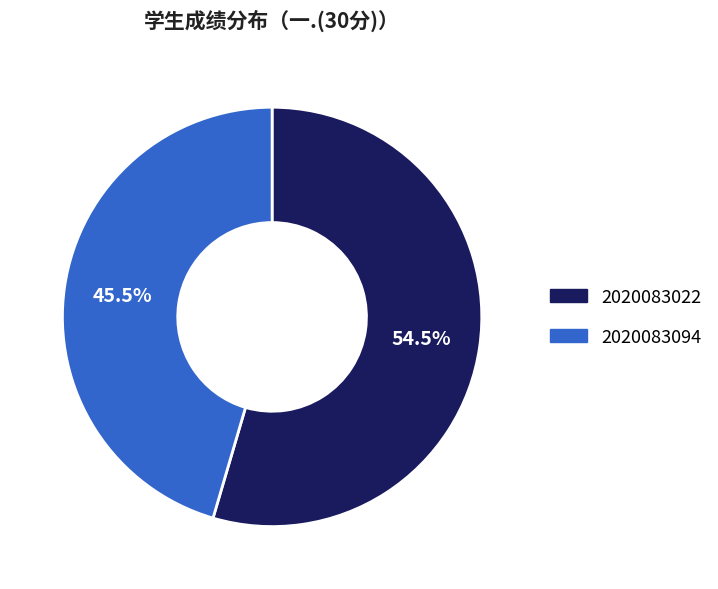

Does 2020083094 represent more than half of the total?

No